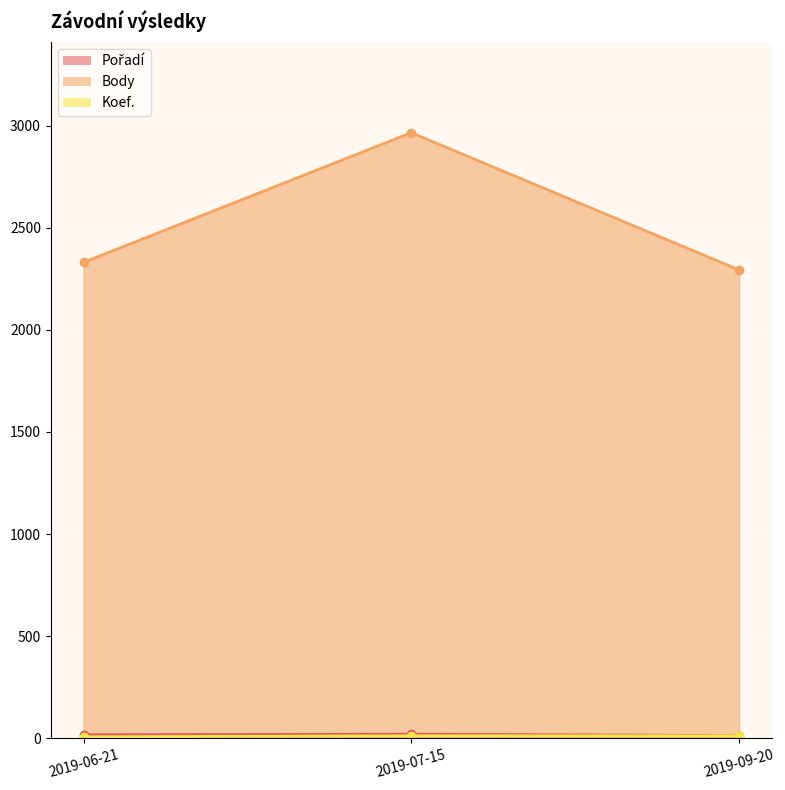

How many lines are shown in the chart?

3